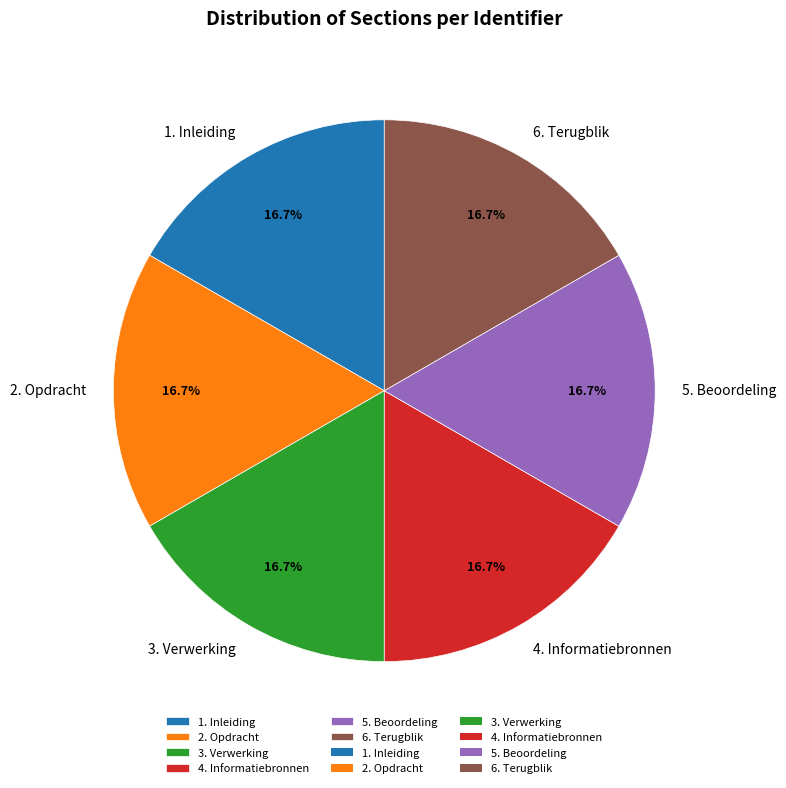

Is it true that 1. Inleiding is 17% of the pie?

True